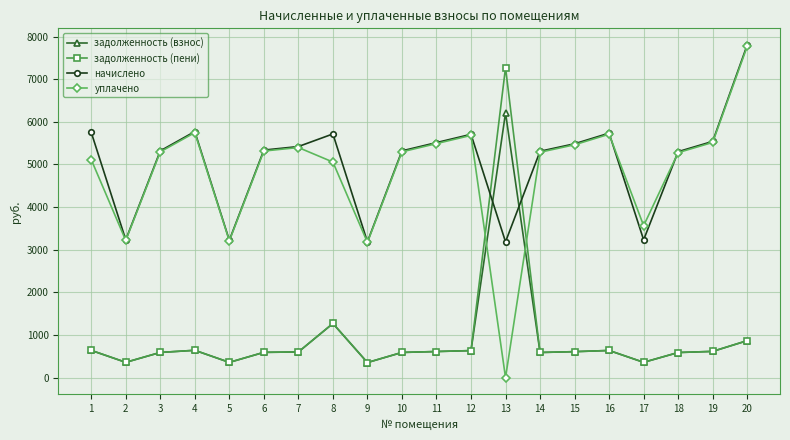

Which series has the largest range (max minus min)?

уплачено